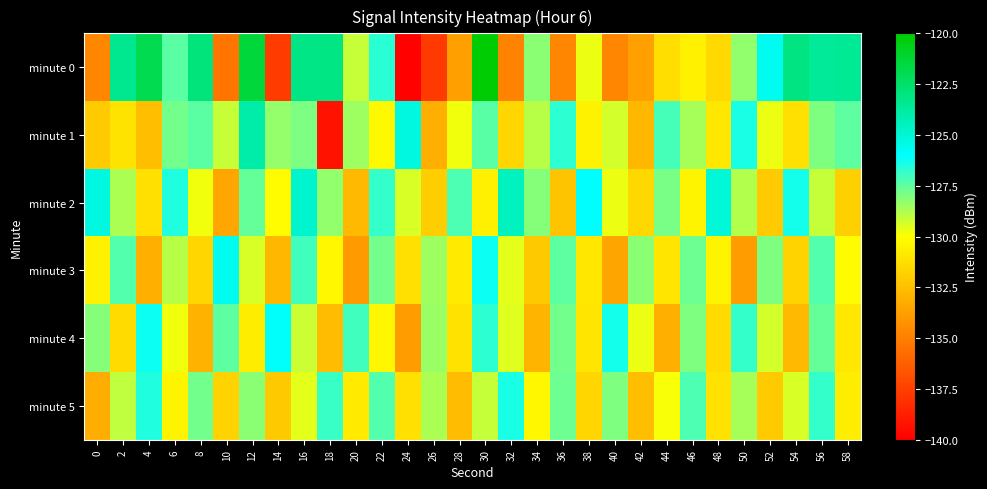

Reading right to left, what are all the values shown in this chart?

minute 0: 58=-123.5	56=-123.6	54=-123.1	52=-125.7	50=-128.3	48=-131.5	46=-130.5	44=-131.3	42=-133.7	40=-134.7	38=-129.7	36=-134.7	34=-128.2	32=-134.8	30=-120.1	28=-133.7	26=-137.7	24=-139.9	22=-126.7	20=-129.1	18=-123.1	16=-123.2	14=-137.6	12=-121.4	10=-135.4	8=-122.9	6=-127.5	4=-121.9	2=-123.4	0=-134.7
minute 1: 58=-127.5	56=-128.0	54=-131.2	52=-129.7	50=-126.4	48=-130.9	46=-128.6	44=-127.1	42=-132.8	40=-129.3	38=-130.5	36=-126.7	34=-128.9	32=-131.6	30=-127.4	28=-129.8	26=-133.1	24=-125.3	22=-130.2	20=-128.5	18=-139.2	16=-127.9	14=-128.4	12=-124.0	10=-129.1	8=-127.4	6=-127.8	4=-132.5	2=-131.1	0=-132.0
minute 2: 58=-131.8	56=-129.1	54=-126.3	52=-132.0	50=-128.8	48=-125.1	46=-130.4	44=-127.9	42=-131.5	40=-129.7	38=-126.0	36=-132.3	34=-128.1	32=-124.5	30=-130.6	28=-127.2	26=-131.9	24=-129.4	22=-126.8	20=-132.7	18=-128.3	16=-124.9	14=-130.1	12=-127.6	10=-133.4	8=-129.8	6=-126.5	4=-131.2	2=-128.7	0=-125.3
minute 3: 58=-130.1	56=-127.3	54=-131.7	52=-128.0	50=-133.8	48=-130.4	46=-127.7	44=-131.0	42=-128.2	40=-133.5	38=-130.9	36=-127.5	34=-132.1	32=-129.6	30=-126.2	28=-130.8	26=-128.5	24=-131.2	22=-127.8	20=-133.9	18=-130.3	16=-127.0	14=-132.8	12=-129.4	10=-125.7	8=-131.6	6=-128.9	4=-133.1	2=-127.3	0=-130.5
minute 4: 58=-130.9	56=-127.6	54=-132.7	52=-129.3	50=-126.8	48=-131.4	46=-128.0	44=-133.1	42=-129.7	40=-126.3	38=-131.0	36=-127.8	34=-132.9	32=-129.5	30=-126.7	28=-131.1	26=-128.4	24=-133.8	22=-130.3	20=-127.0	18=-132.6	16=-129.2	14=-125.9	12=-130.7	10=-127.5	8=-133.0	6=-129.8	4=-126.2	2=-131.4	0=-128.1
minute 5: 58=-130.7	56=-126.8	54=-129.4	52=-132.0	50=-128.6	48=-131.1	46=-127.2	44=-129.9	42=-132.5	40=-128.0	38=-131.6	36=-127.7	34=-130.3	32=-126.4	30=-129.1	28=-132.6	26=-128.7	24=-131.2	22=-127.3	20=-130.8	18=-126.9	16=-129.6	14=-132.1	12=-128.2	10=-131.7	8=-127.8	6=-130.4	4=-126.5	2=-129.0	0=-133.2